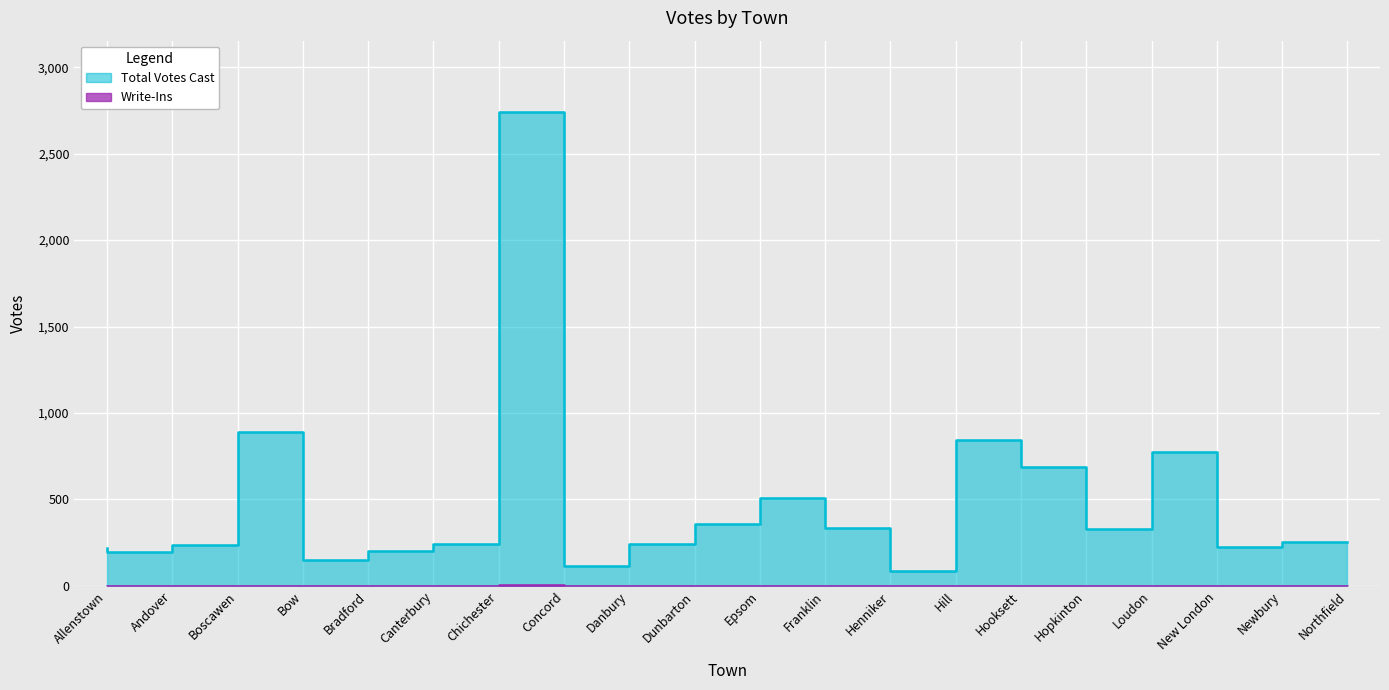

What is the label of the 15th point from the left?

Hooksett